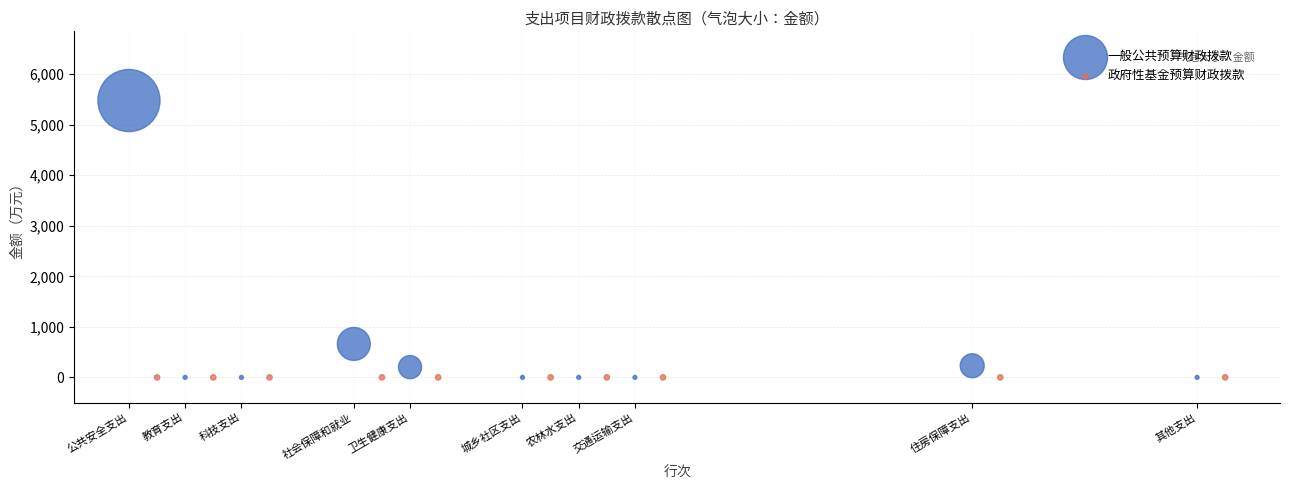

Which series contains the highest Y value?

一般公共预算财政拨款